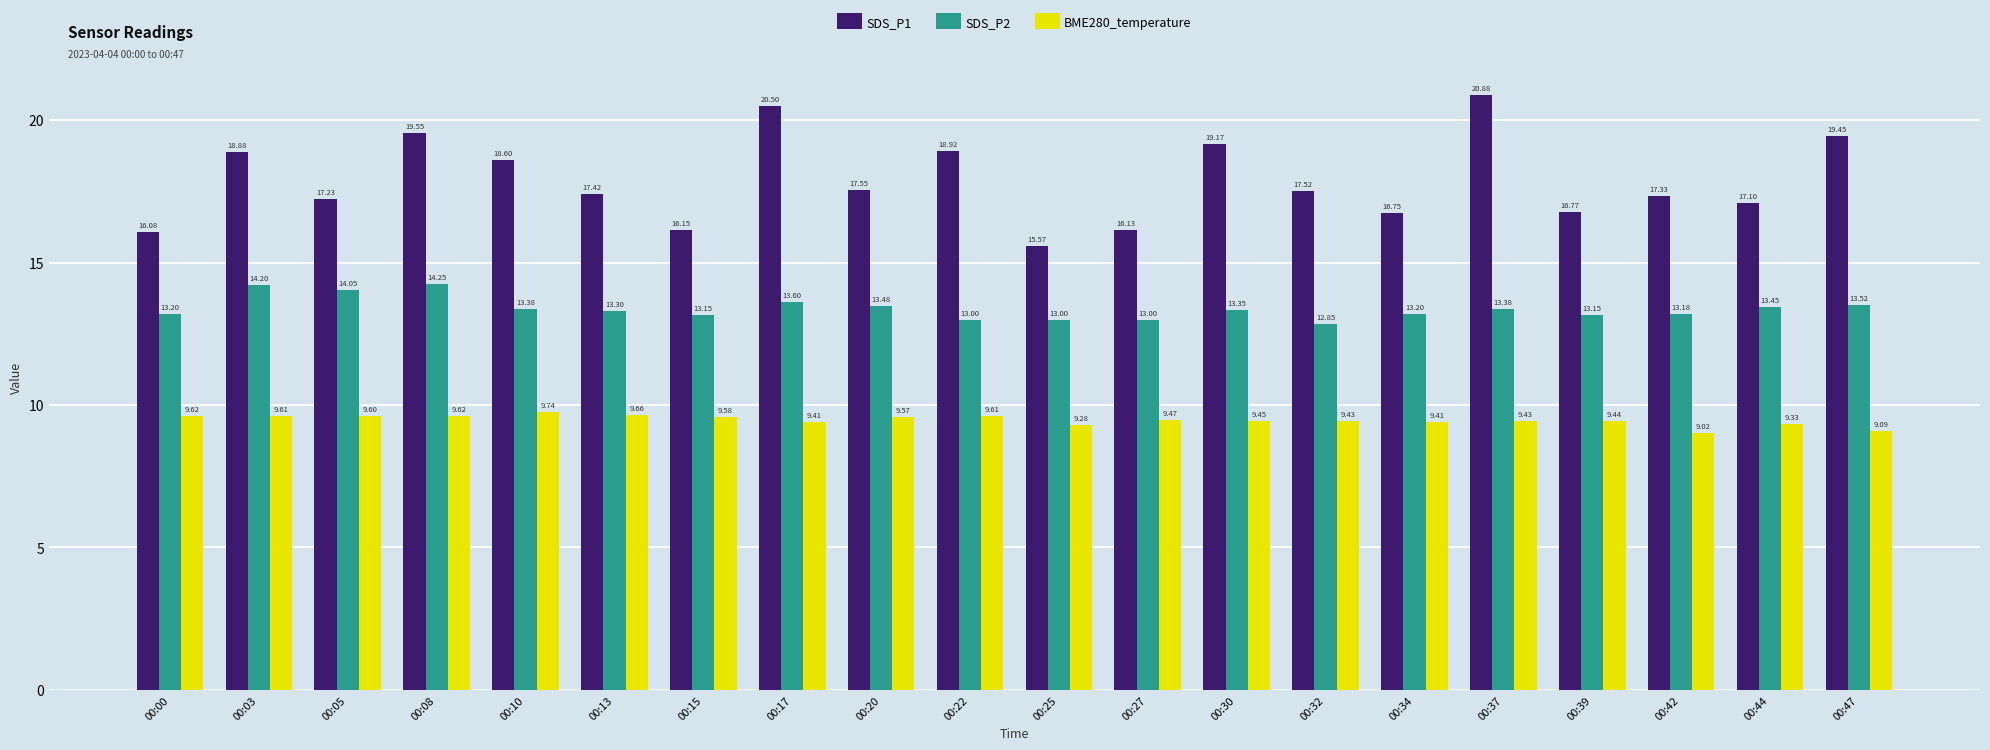

How many bars are there in each group?

3